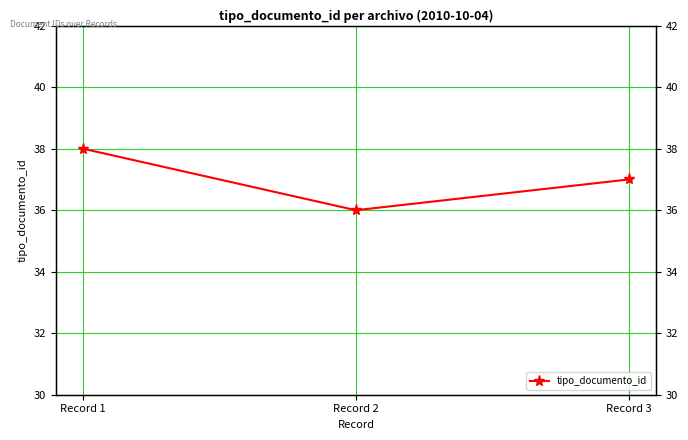

How many distinct data groups are displayed?

1